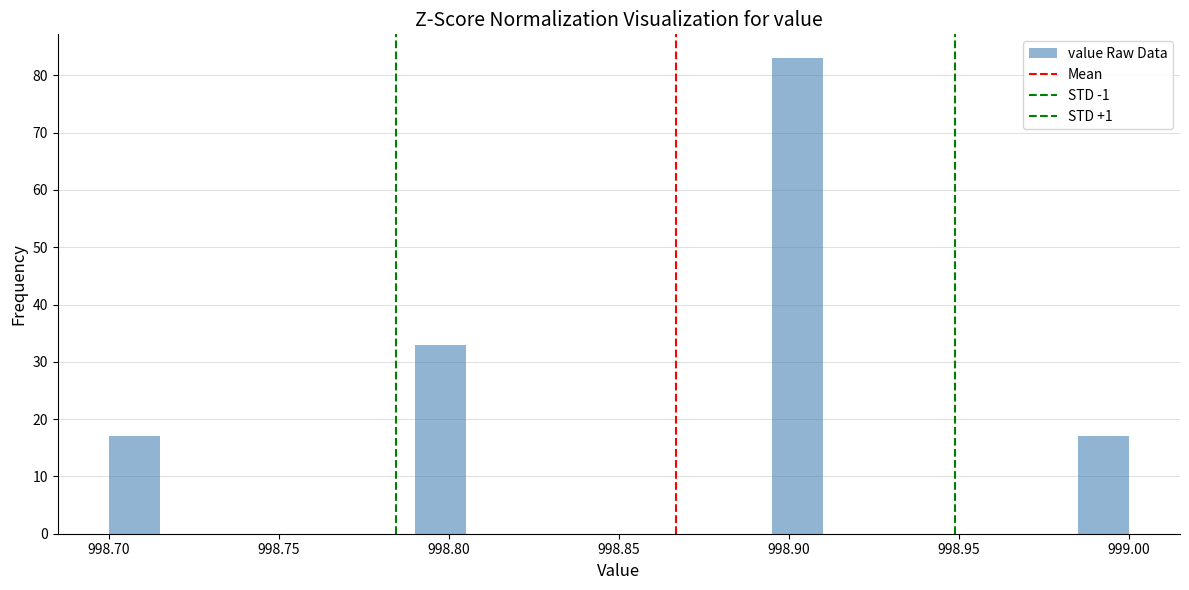

Read against the x-axis, roughly where is the centre of the tallest bar?

998.905